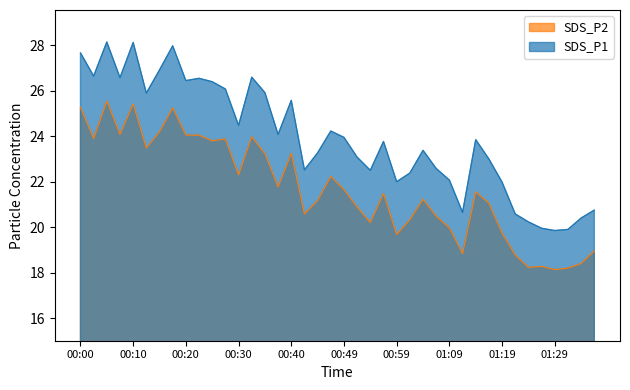

What is the difference between the maximum and minimum values in the SDS_P1 series?

8.3